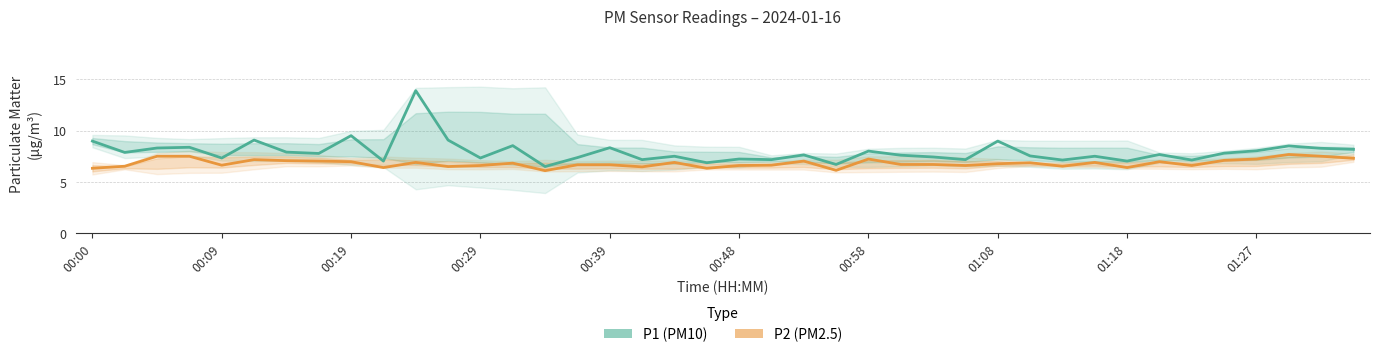

What is the maximum value shown in the chart?

13.9